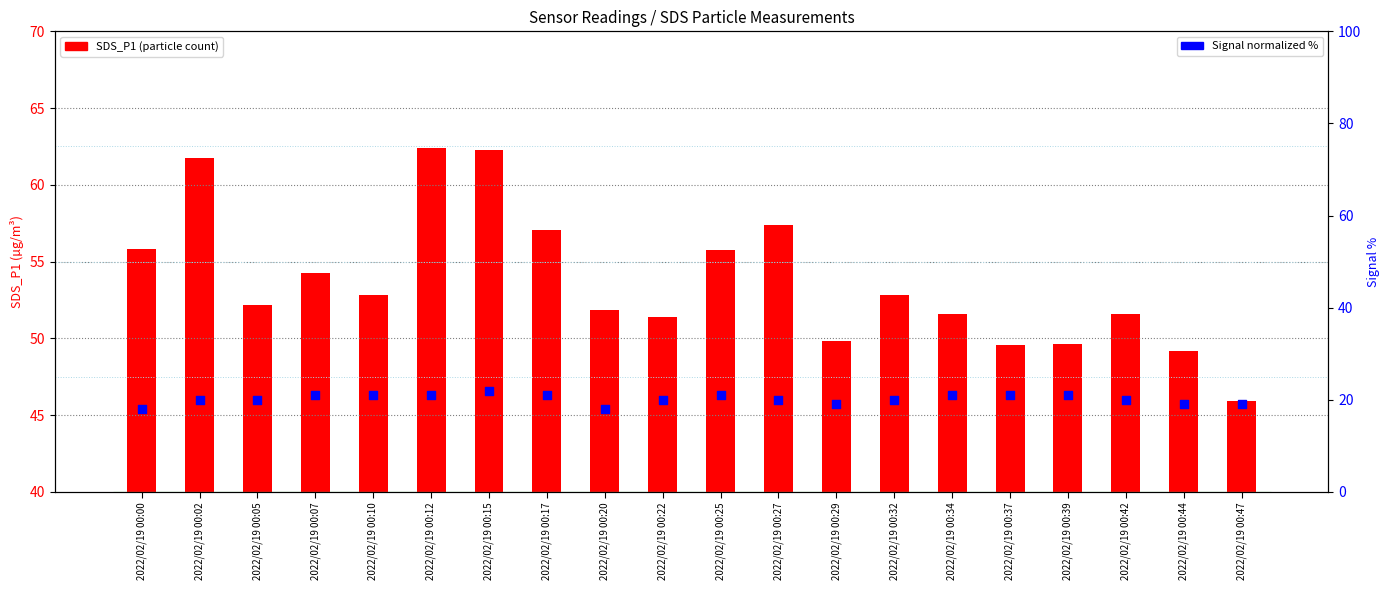

Which series has the largest Y range (max minus min)?

SDS_P1